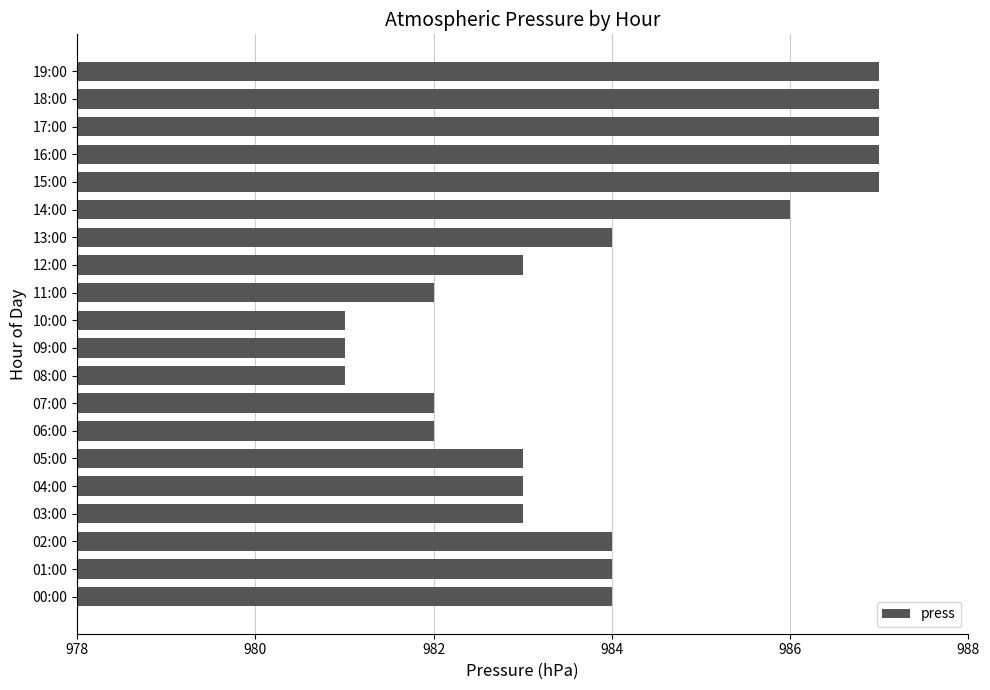

Which has a higher value, 00:00 or 14:00?

14:00